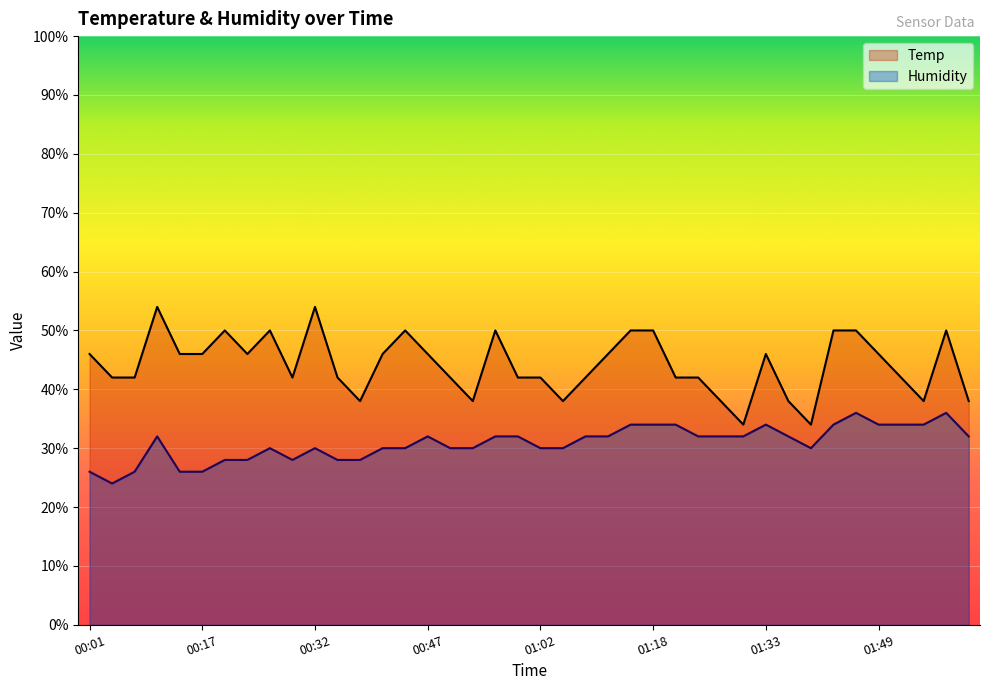

Which series has the largest range (max minus min)?

Temp